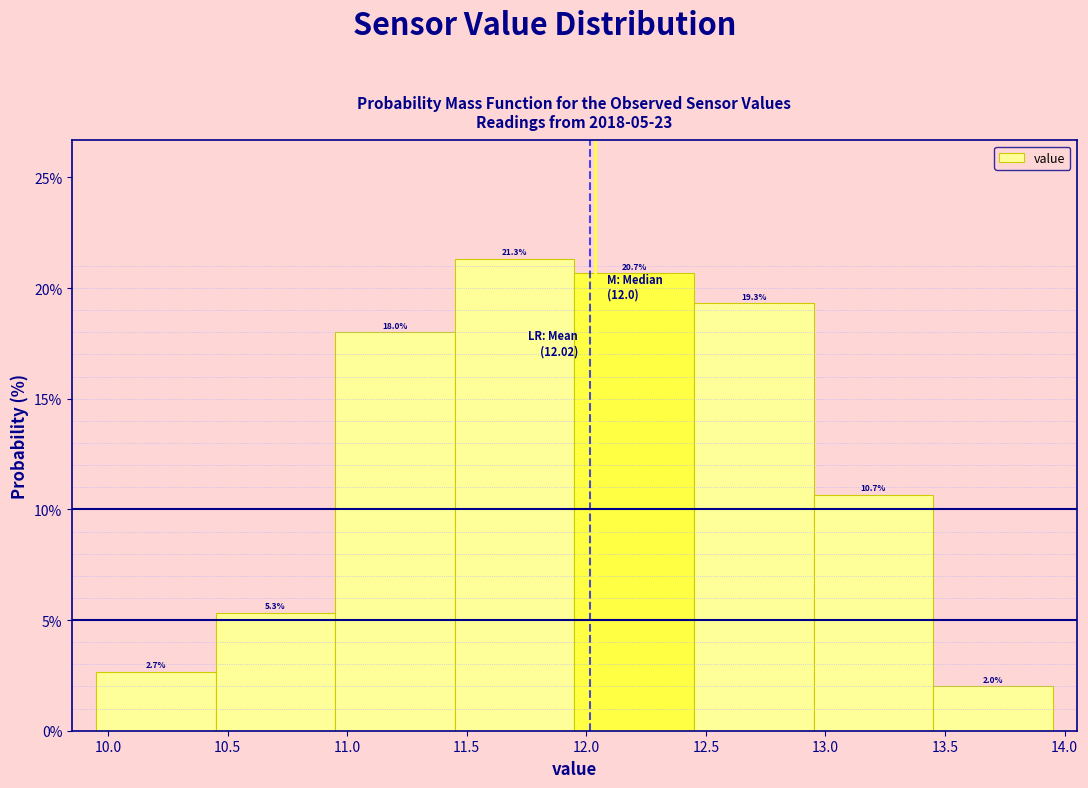

Reading left to right, list every bar in this chart as the range it spans on the x-axis followed by its height.

9.95 to 10.45: 2.7
10.45 to 10.95: 5.3
10.95 to 11.45: 18.0
11.45 to 11.95: 21.3
11.95 to 12.45: 20.7
12.45 to 12.95: 19.3
12.95 to 13.45: 10.7
13.45 to 13.95: 2.0